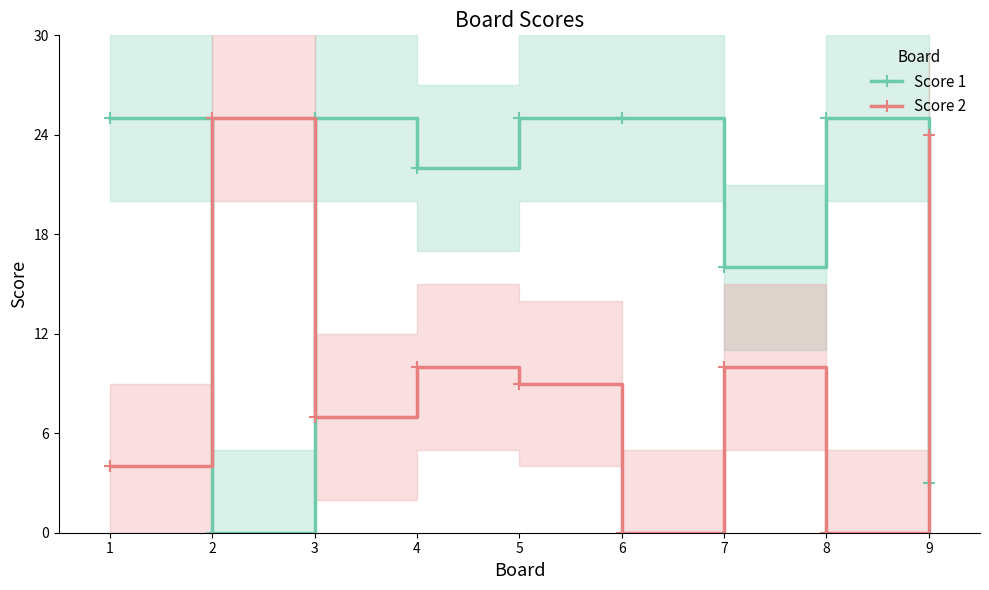

Reading right to left, what are all the values shown in this chart?

Score 1: 9=3	8=25	7=16	6=25	5=25	4=22	3=25	2=0	1=25
Score 2: 9=24	8=0	7=10	6=0	5=9	4=10	3=7	2=25	1=4